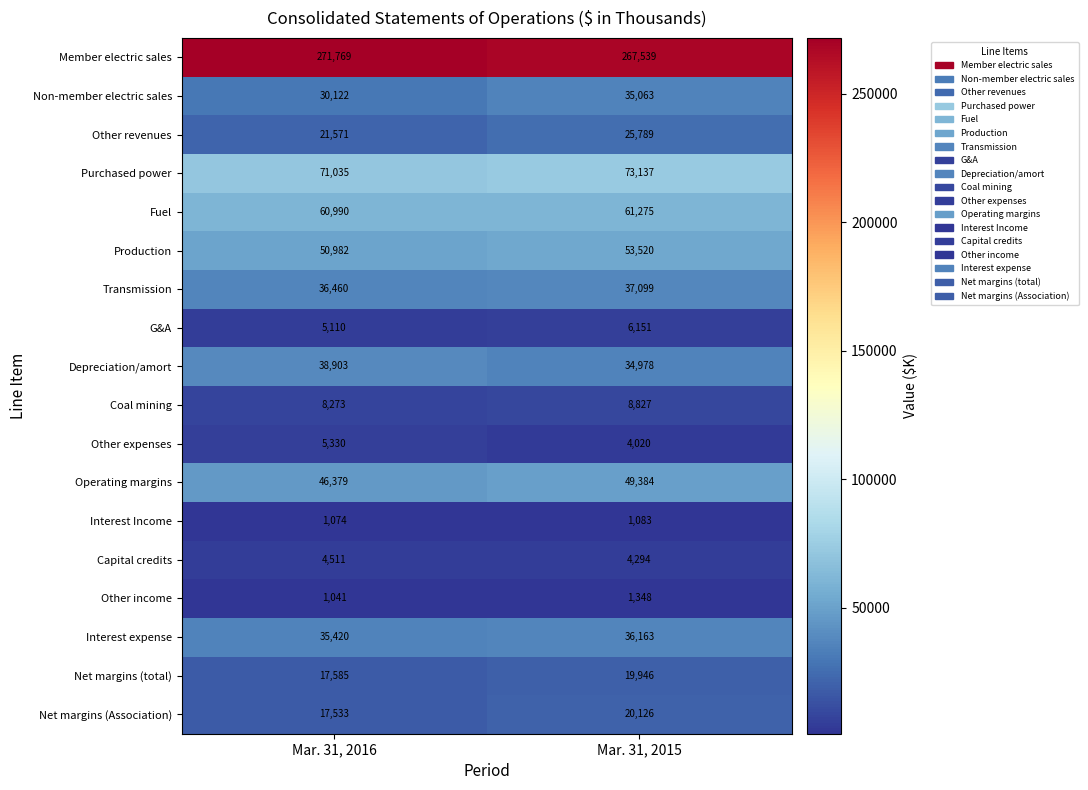

The value of Net margins (Association) at Mar. 31, 2016 is 6254. True or false?

False